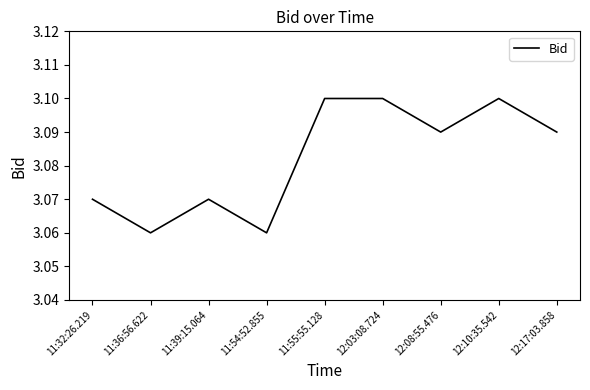

Does the chart display data point markers on the line(s)?

No